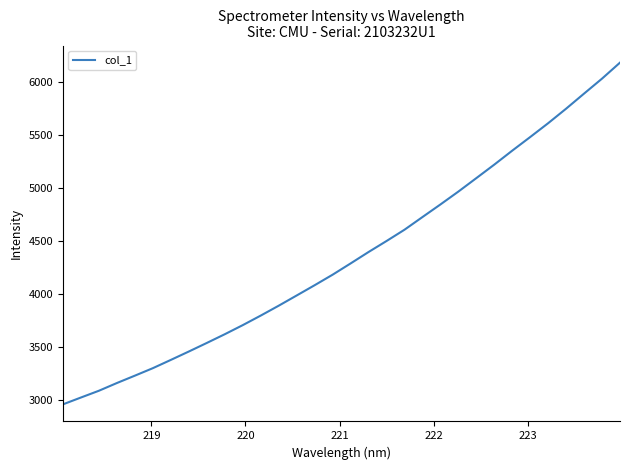

Is this an area chart (filled region under the line)?

No